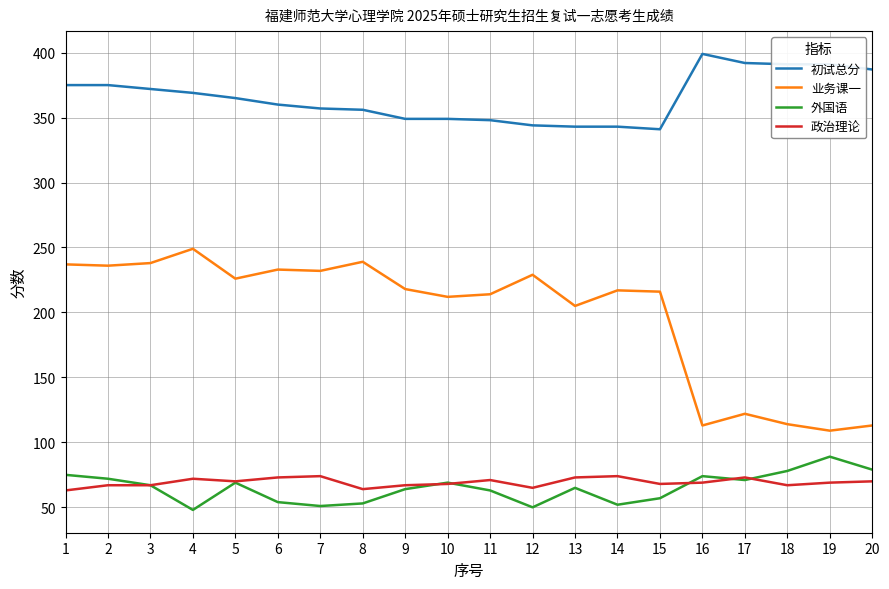

At 7, list the series in order from smallest to largest.

外国语, 政治理论, 业务课一, 初试总分